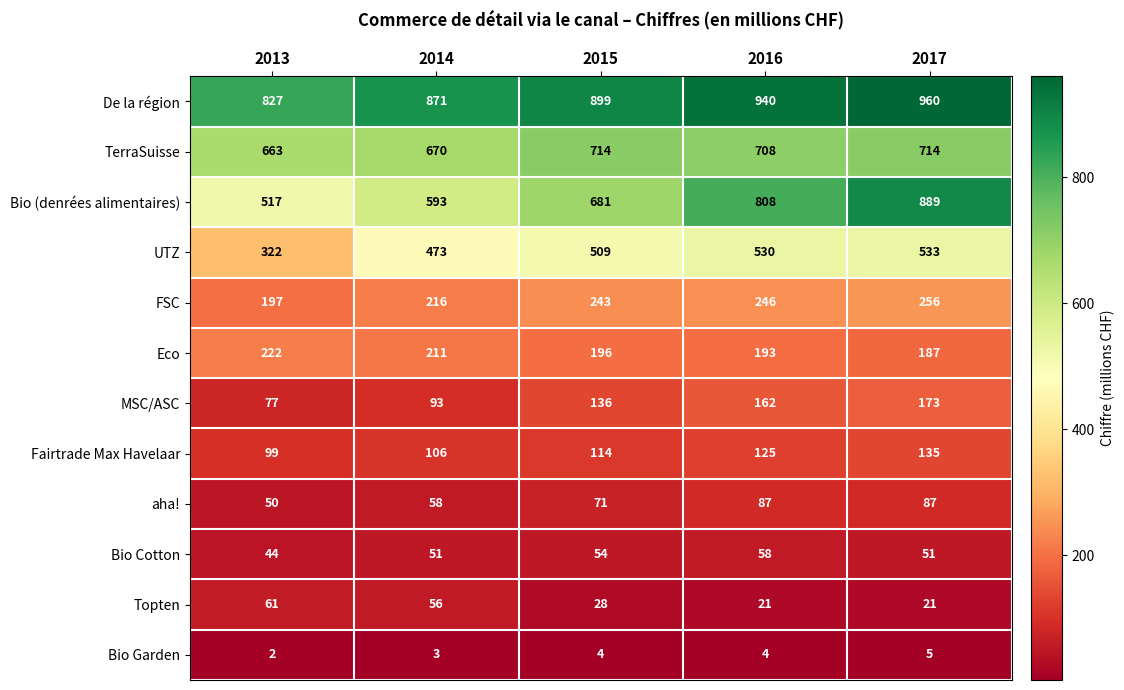

How many data points does each series have?

5